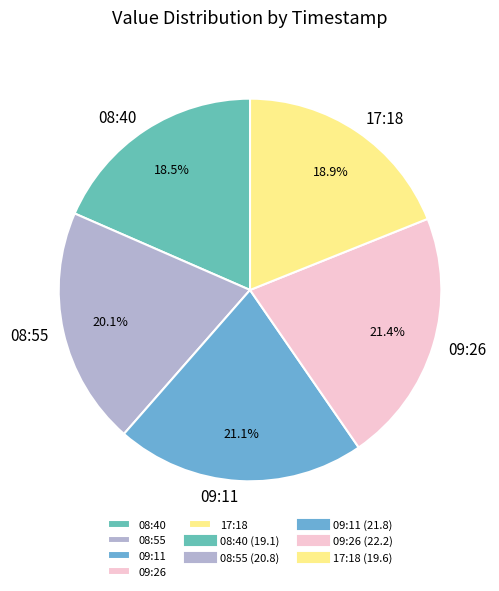

Which has a higher value, 17:18 or 09:11?

09:11